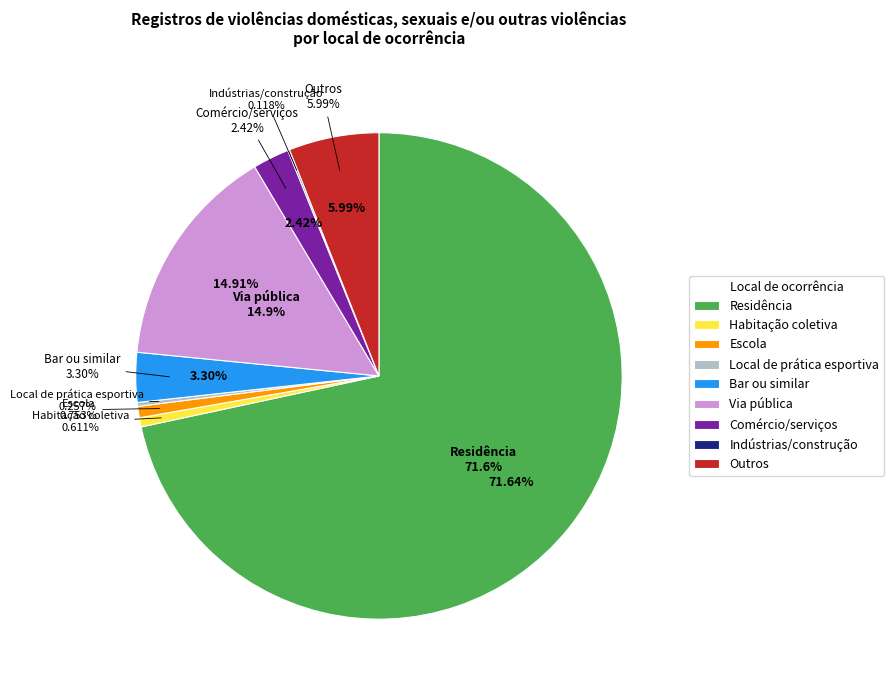

Rank the categories by value from highest to lowest.

Residência, Via pública, Outros, Bar ou similar, Comércio/serviços, Escola, Habitação coletiva, Local de prática esportiva, Indústrias/construção